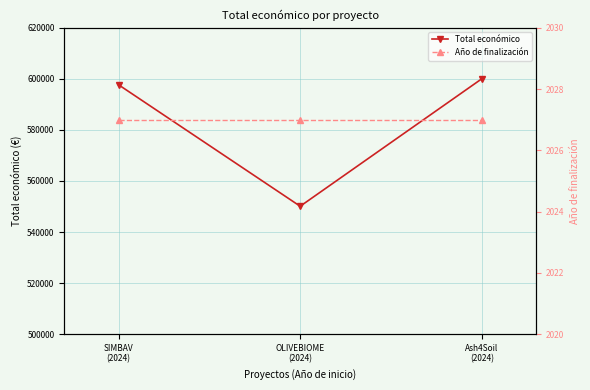

What is the value of the Año de finalización point at the 3rd from the left?

2027